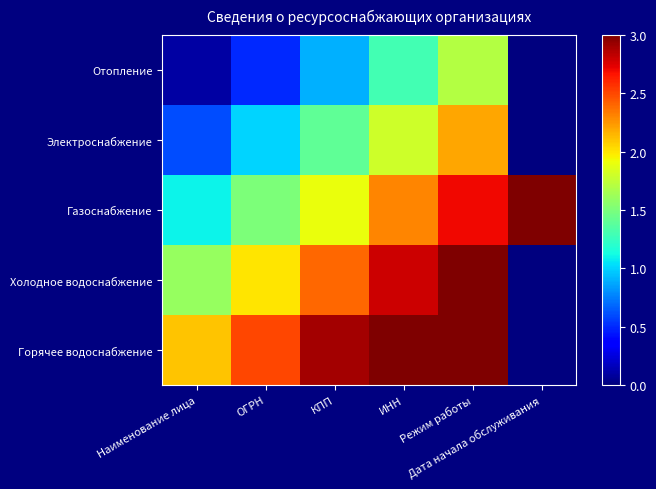

Which has a higher value, Режим работы or ОГРН?

Режим работы